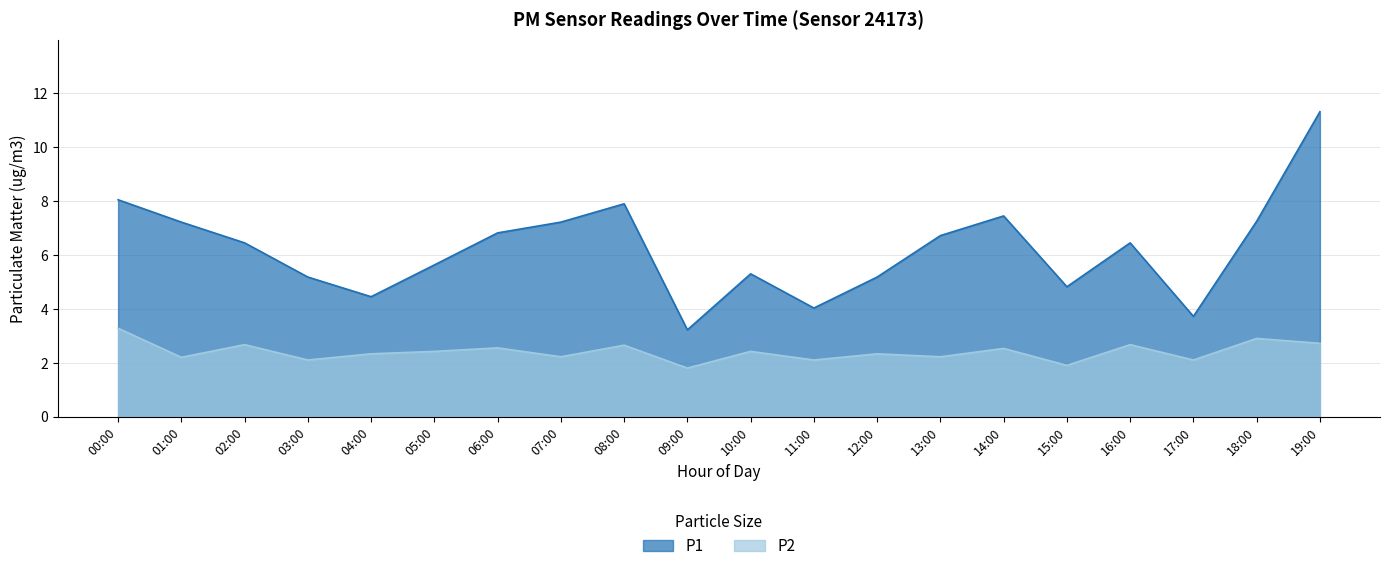

What is the highest value of the P2 series?

3.3